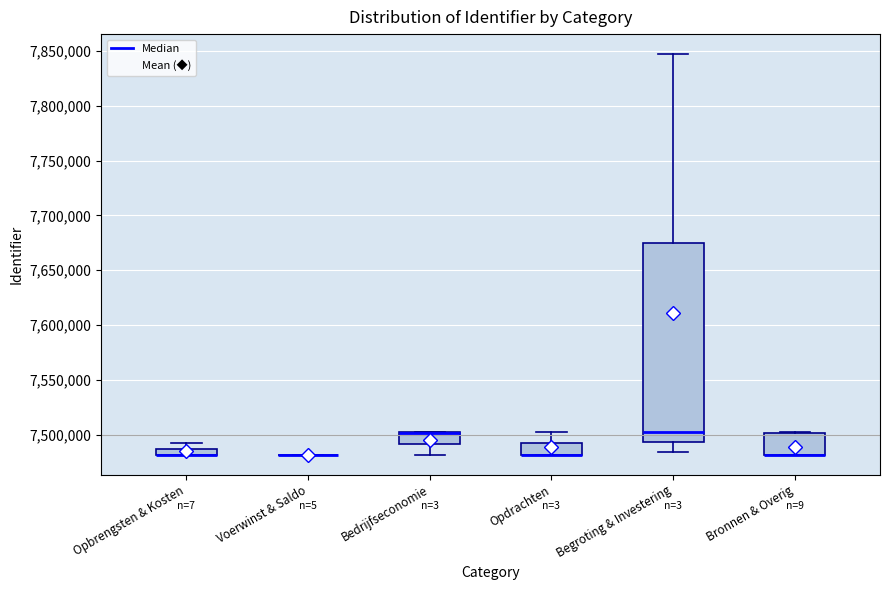

Where is the upper edge of the box for Opdrachten on the y-axis? The values are not printed on the chart, so give them approximately, as read against the axis.

7490000